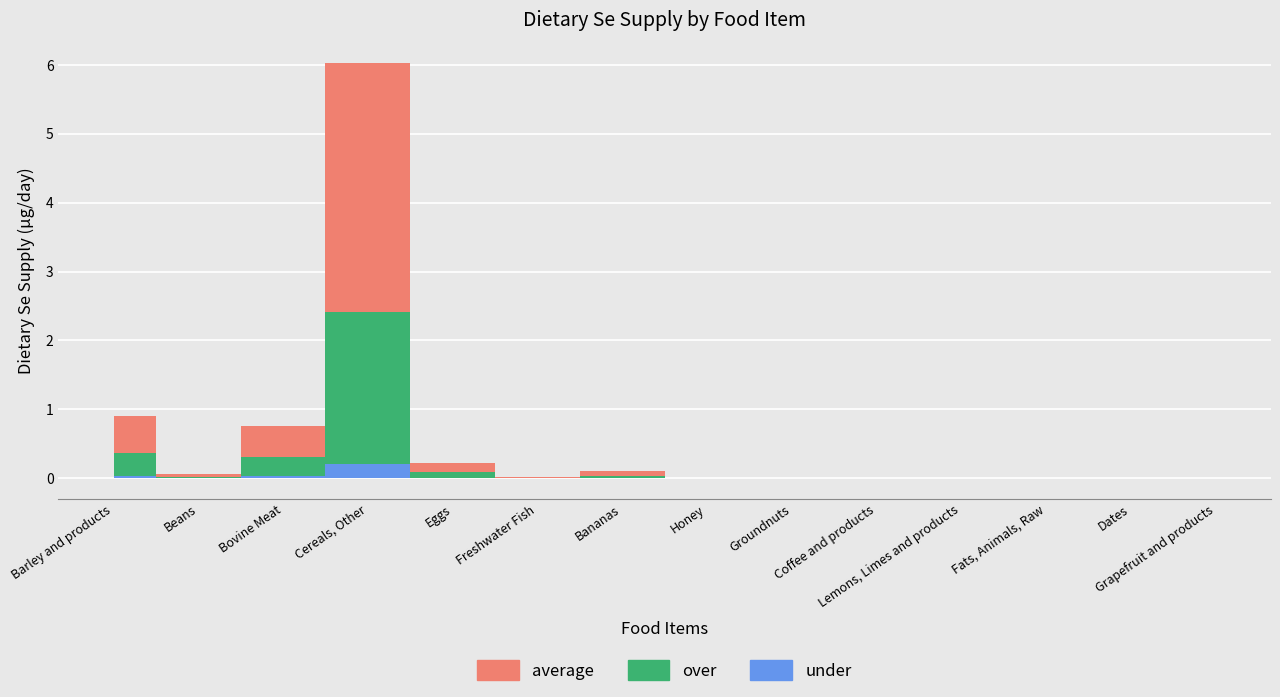

What is the label of the 6th point from the left?

Freshwater Fish